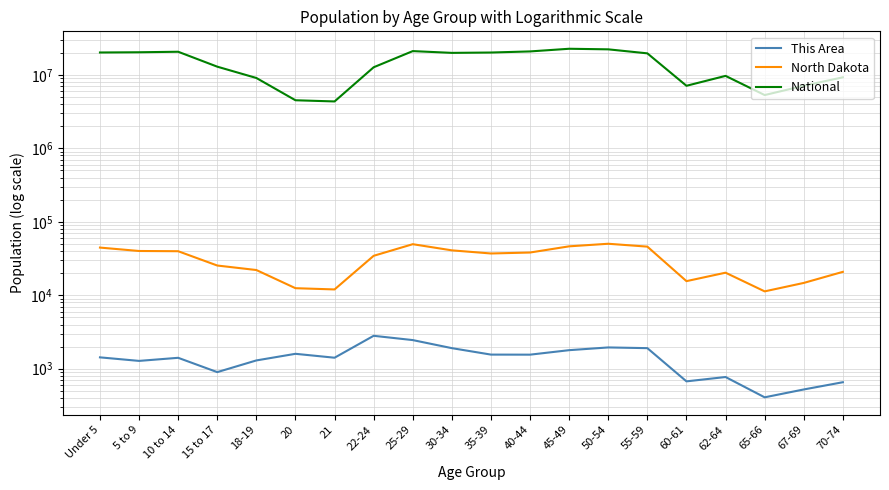

Between 21 and 15 to 17, which is larger?

21